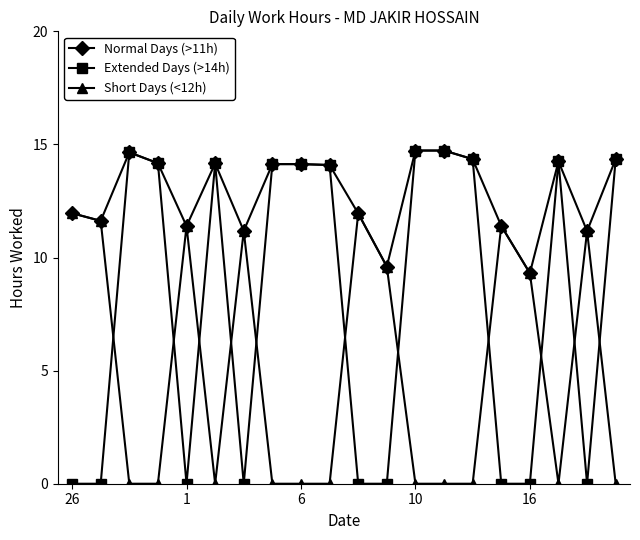

What is the minimum value for Normal Days (>11h)?

9.3